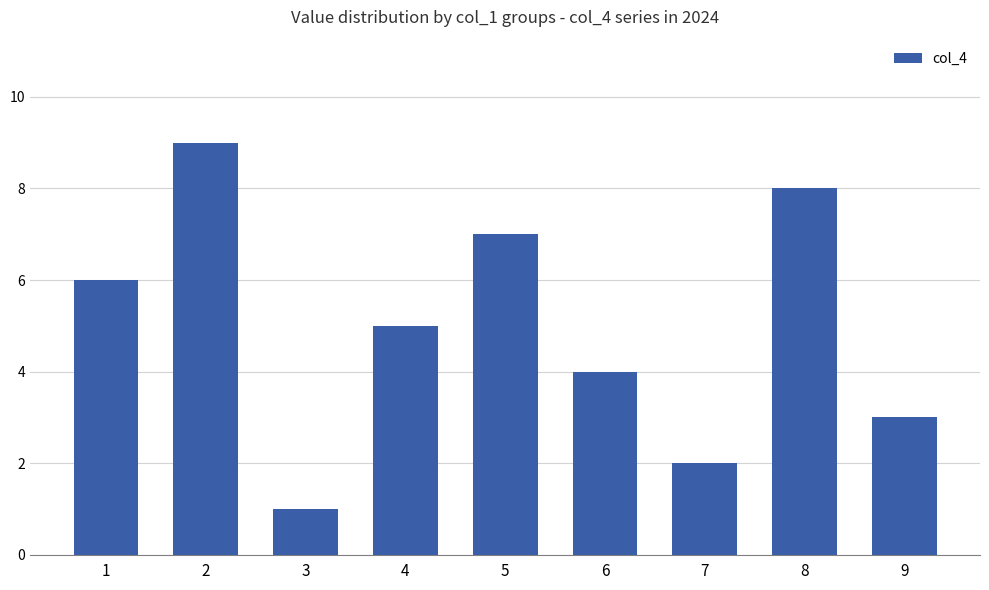

What is the difference between the maximum and second lowest values?

7